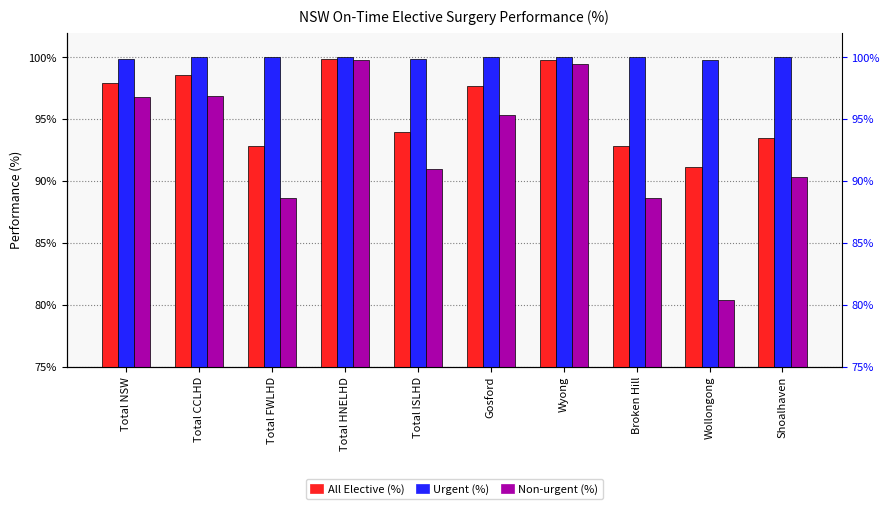

Between Total FWLHD and Total ISLHD, which is larger?

Total ISLHD